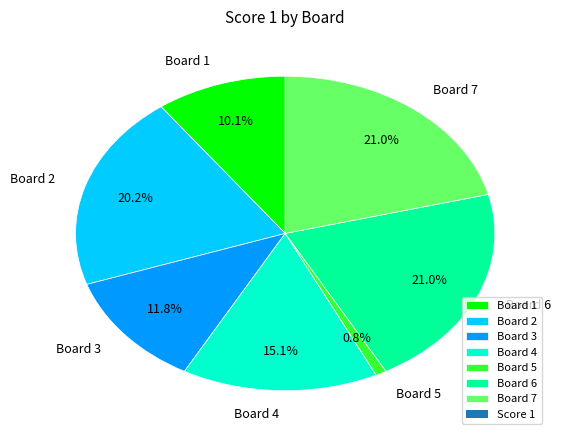

Is the sum of Board 5 and Board 1 greater than half?

No